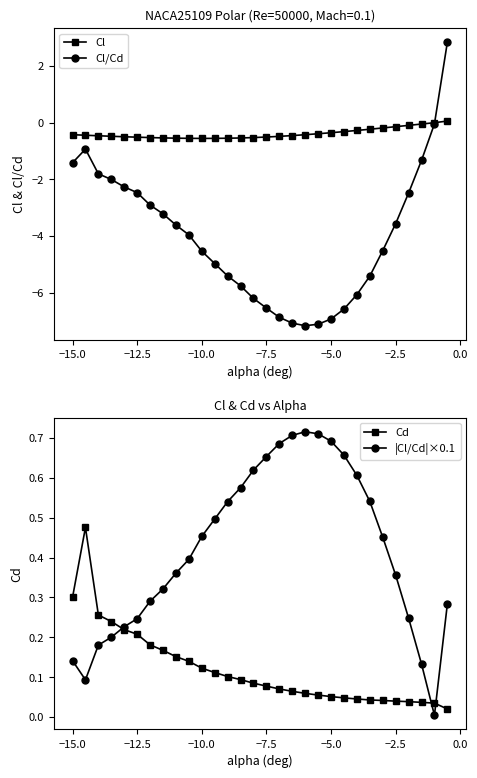

Is it true that Cl/Cd equals -2.3 at −15.0?

False